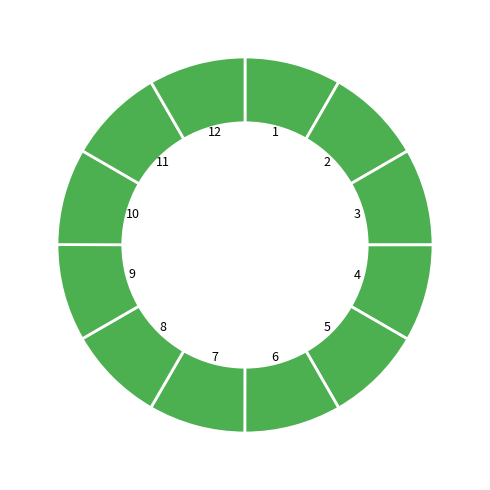

How many slices are in this pie chart?

12